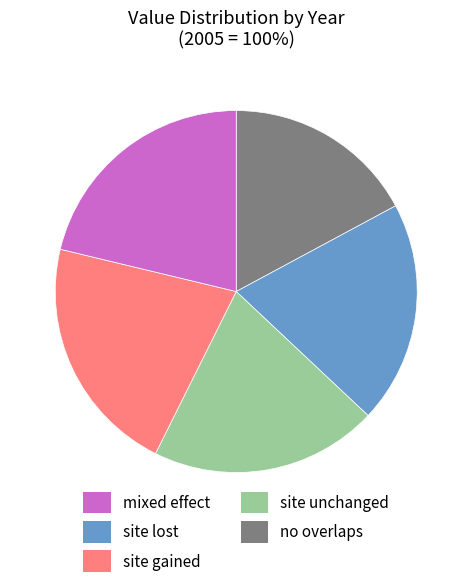

Count the number of slices in the pie.

5